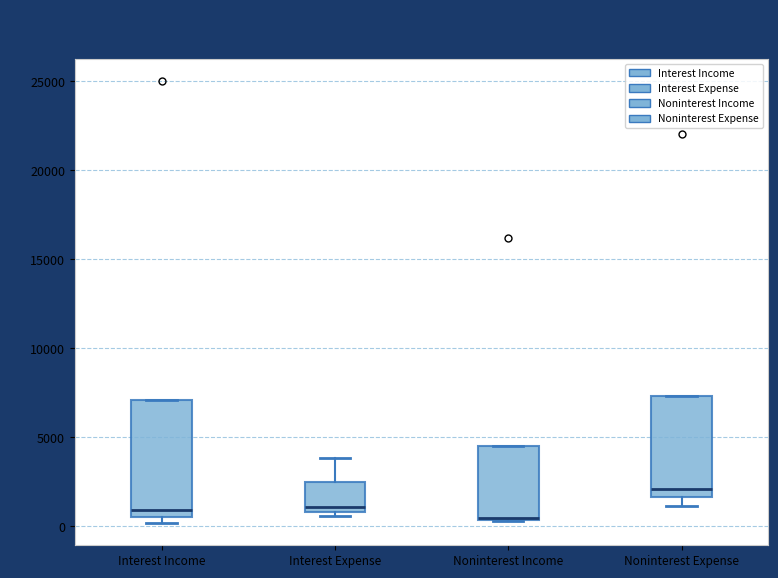

Which box is the tallest, from its lower edge to its upper edge?

Interest Income